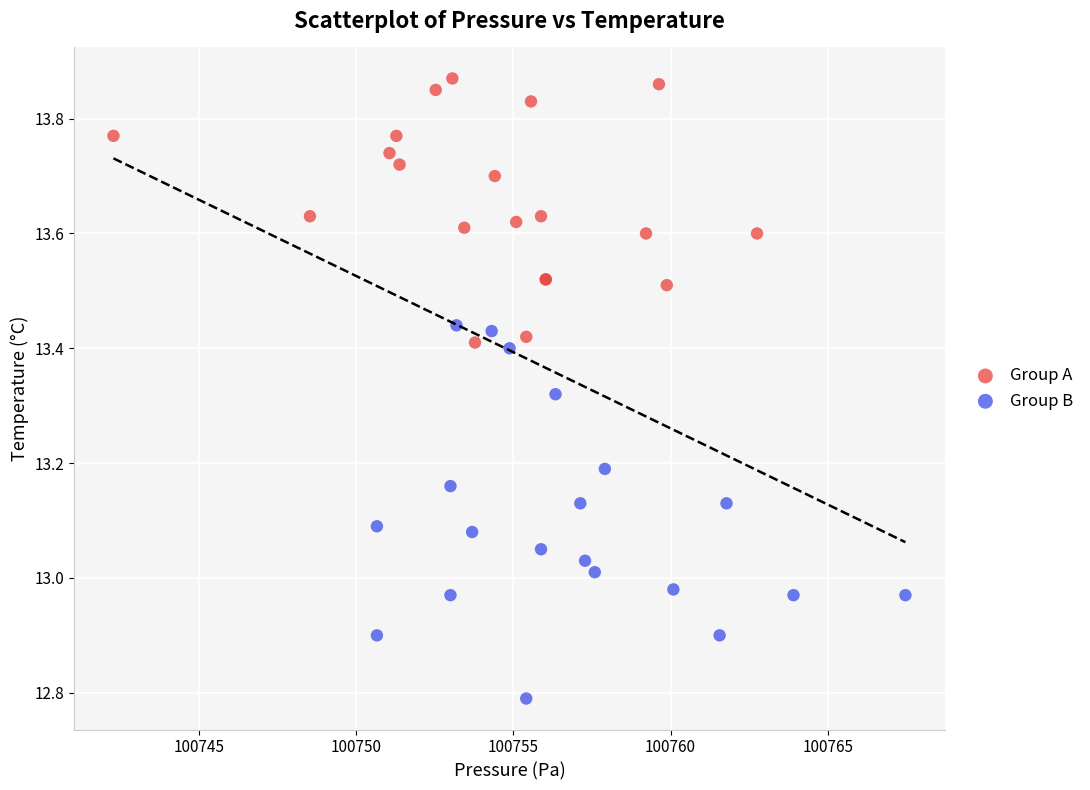

Which series reaches the maximum Y coordinate?

Group A